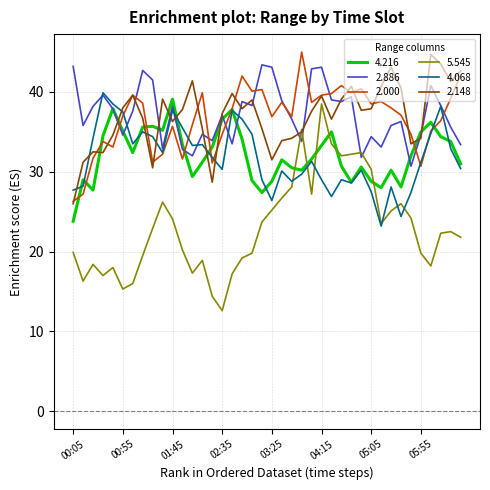

After their last crossing, which series has the higher values: 2.148 or 4.216?

2.148